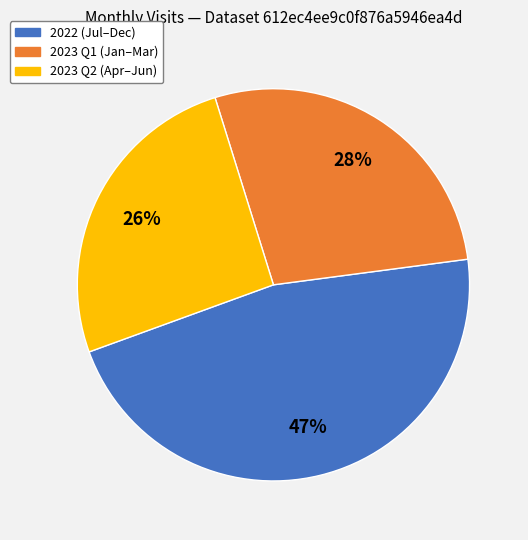

How many segments does this pie chart have?

3